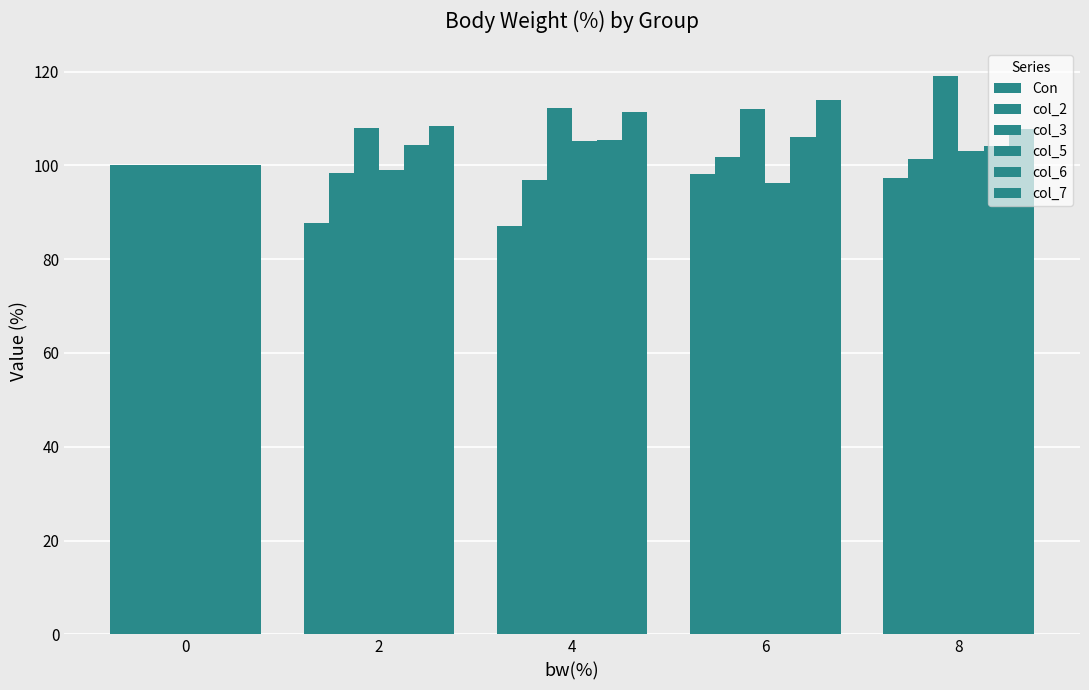

What is the value of the col_5 bar at the 4th from the left?

96.2